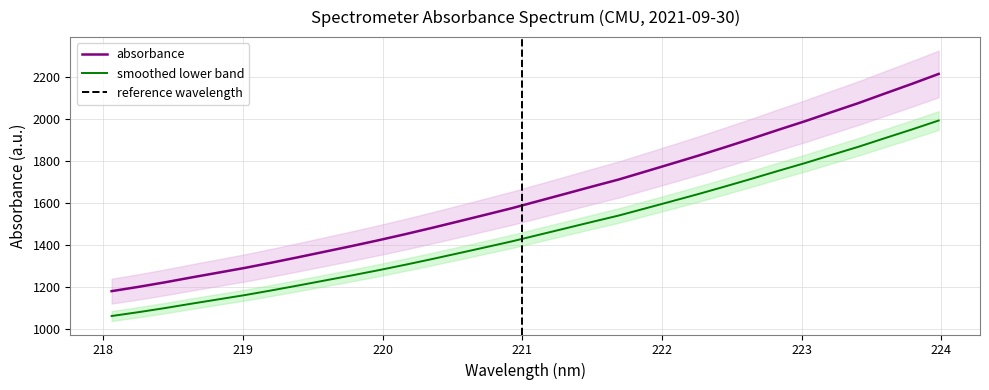

How many lines are shown in the chart?

2